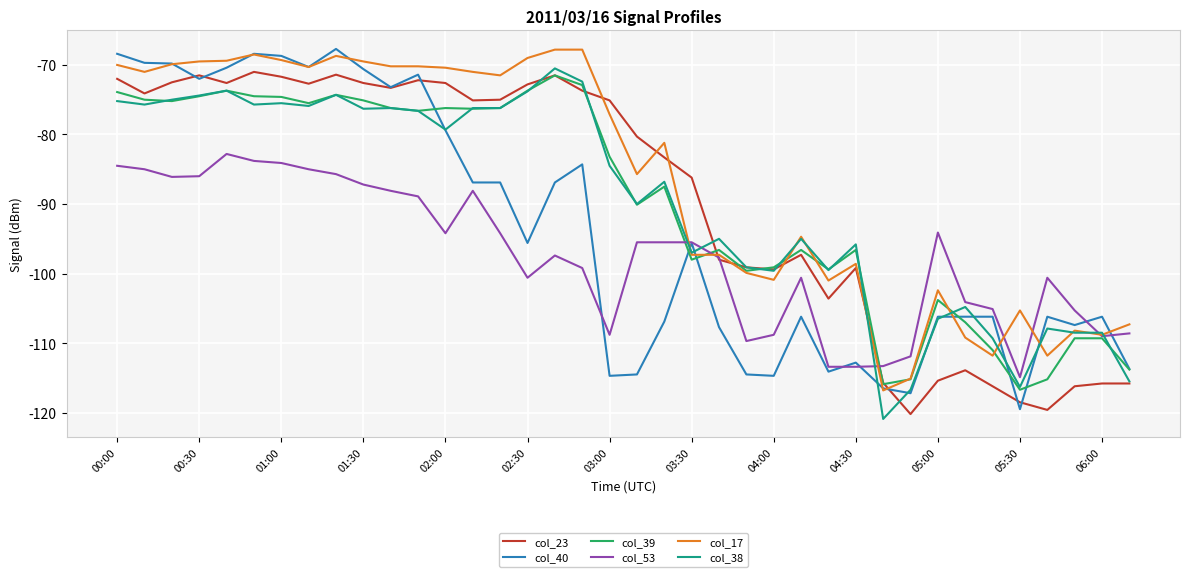

True or false: col_53 and col_40 intersect in this chart.

True